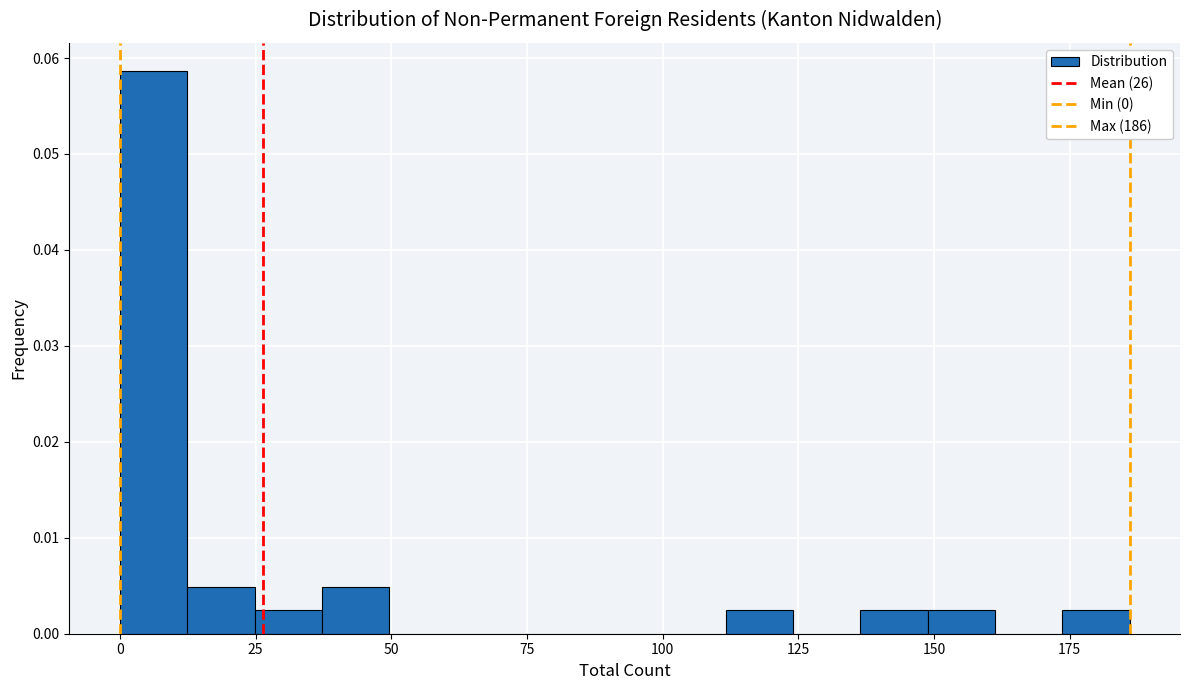

Around what value on the x-axis is the tallest bar? Give the approximate position of its centre, as read against the axis.

5